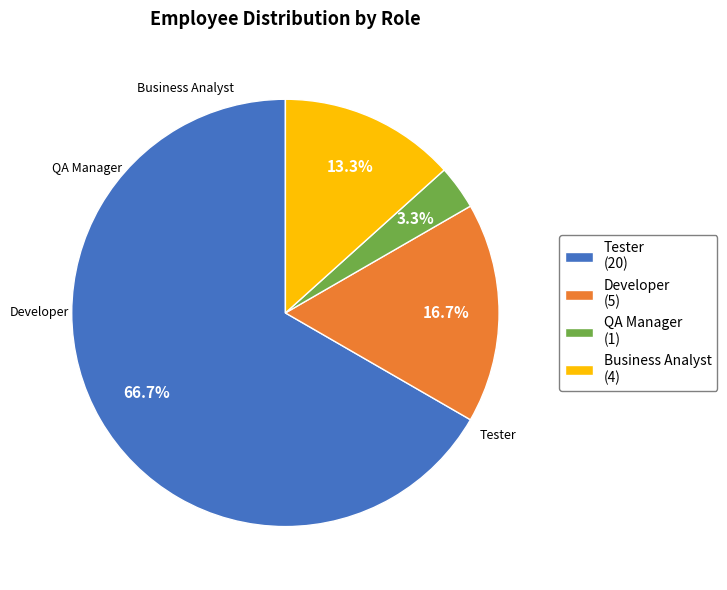

What is the total percentage of QA Manager (1) and Developer (5)?

20.0%